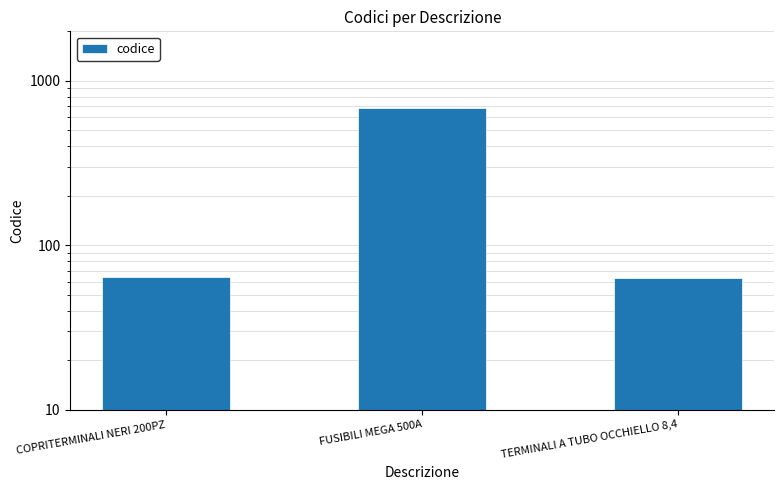

List the labels in order of value, smallest first.

TERMINALI A TUBO OCCHIELLO 8,4, COPRITERMINALI NERI 200PZ, FUSIBILI MEGA 500A